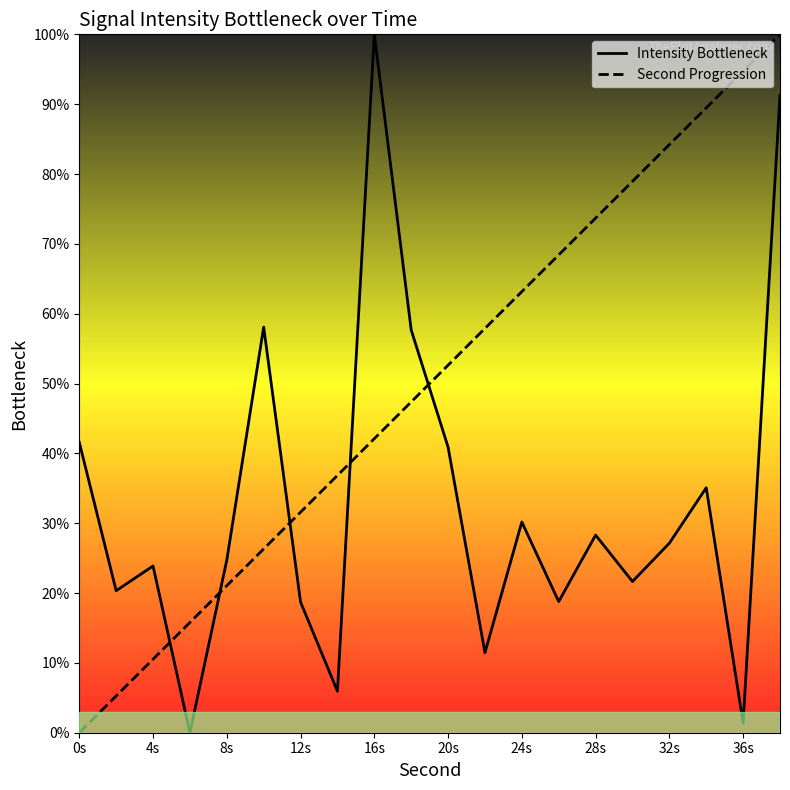

Does the chart have visible grid lines?

No